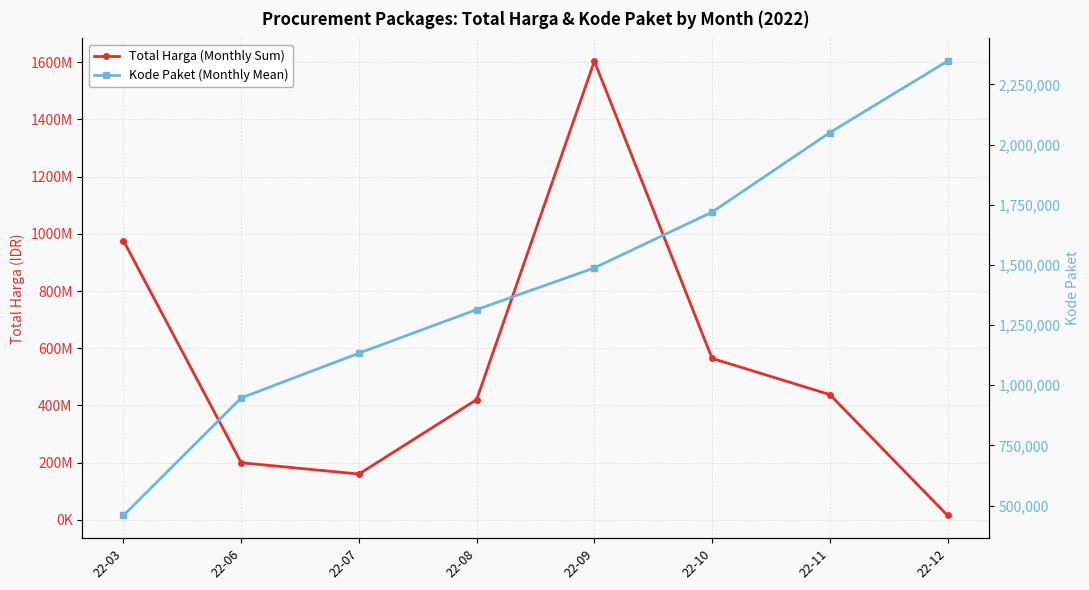

What is the spread (max minus min) of values at 22-08?

418760757.0